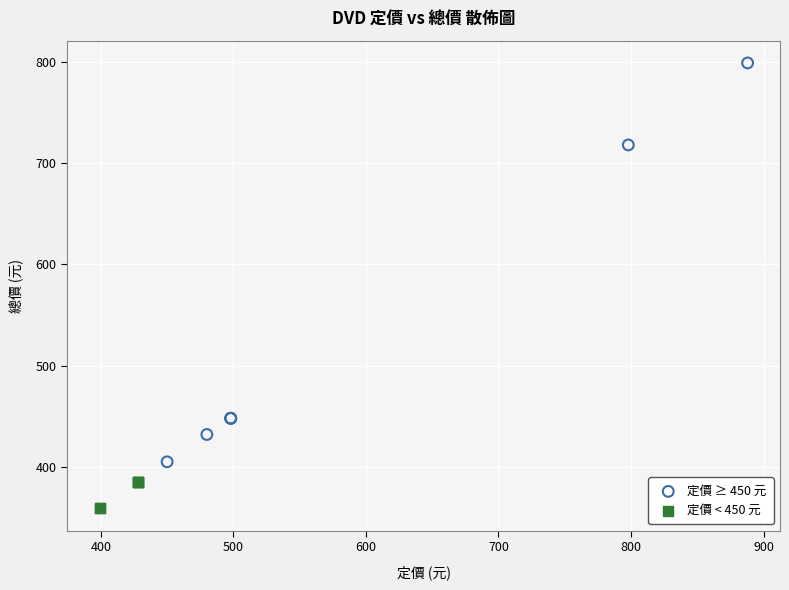

Which series contains the lowest Y value?

定價 < 450 元